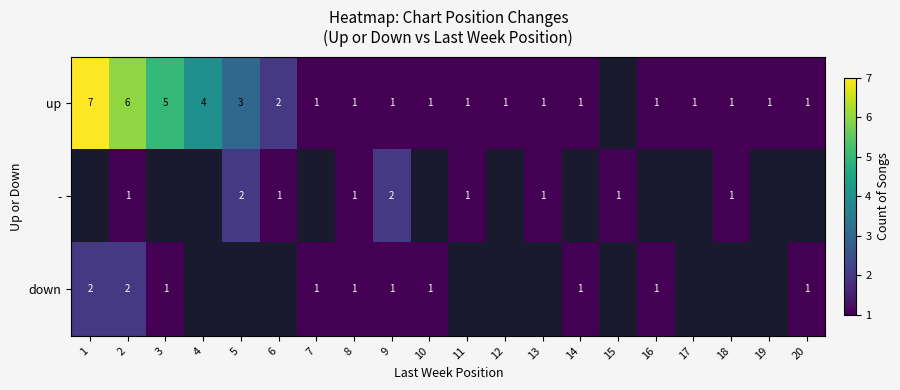

Rank the series at 2 from lowest to highest value.

-, down, up